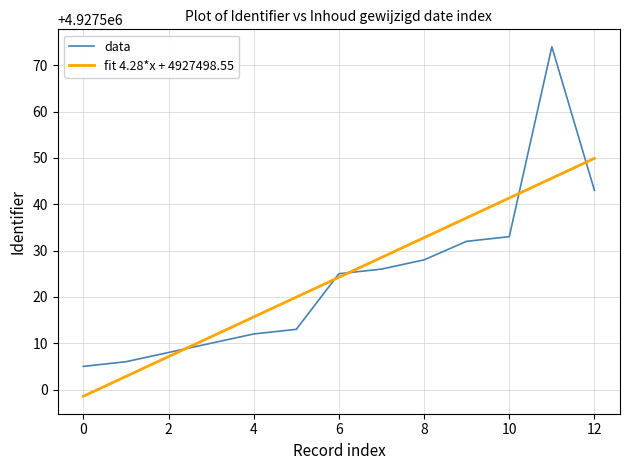

What is the minimum value shown in the chart?

4927498.5